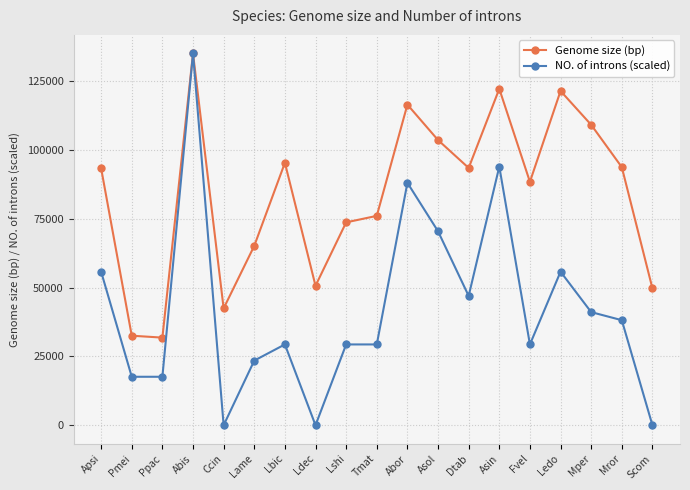

What is the spread (max minus min) of values at Scom?

49704.0